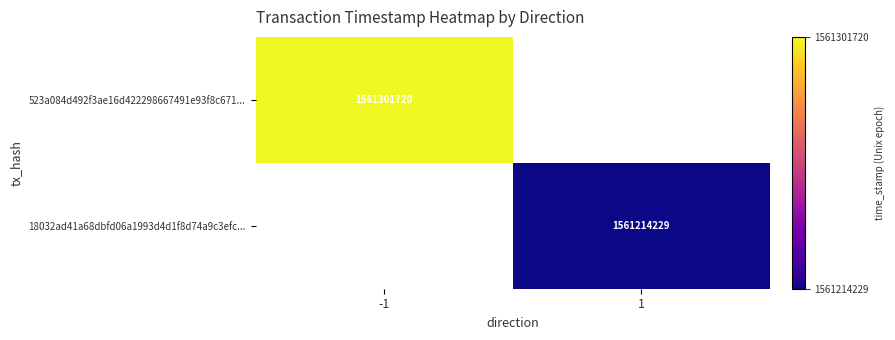

Which category has the lowest value across all series?

1